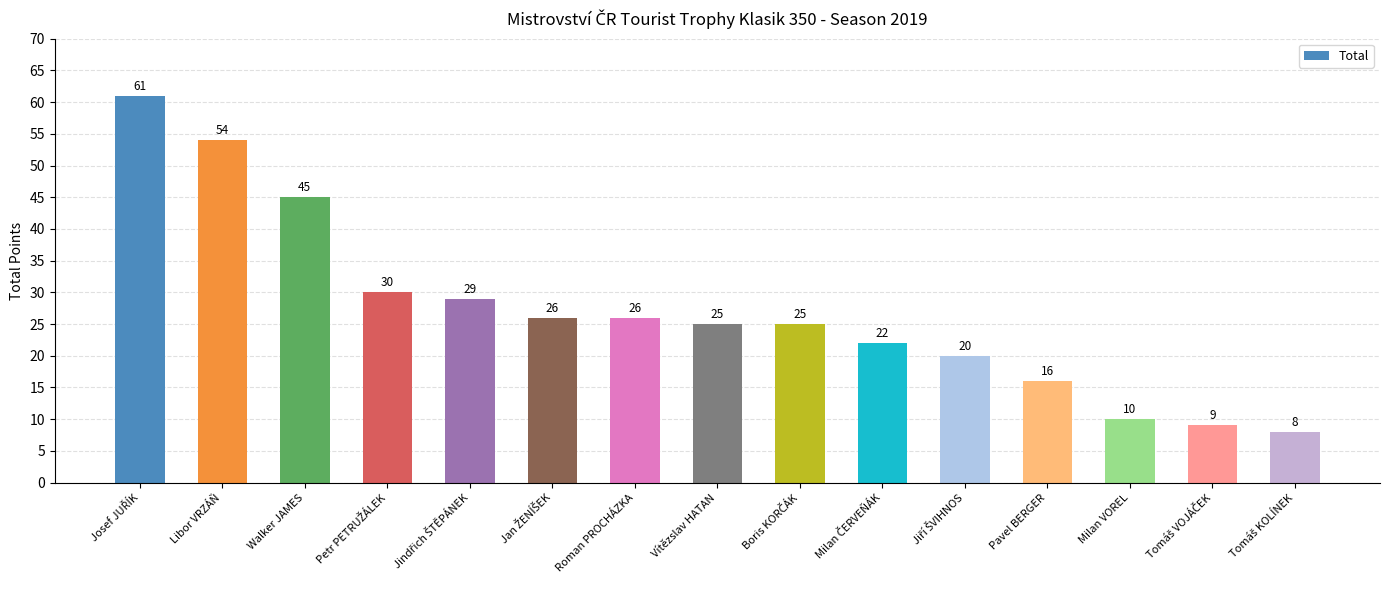

What value does the data have at Libor VRZÁŇ, to the nearest 5?

55